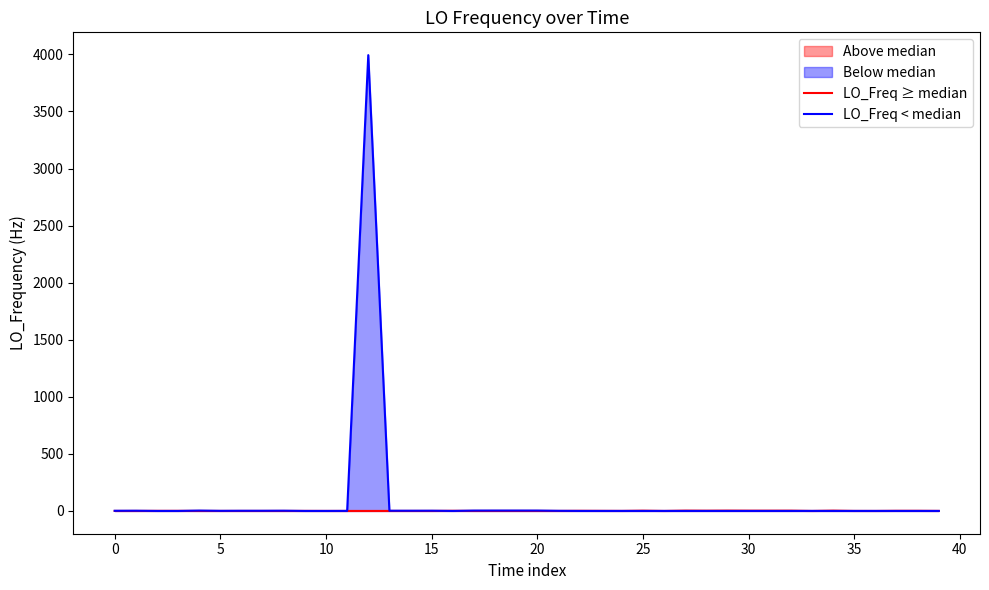

True or false: LO_Freq < median has a value of 0.0 at 23.

True